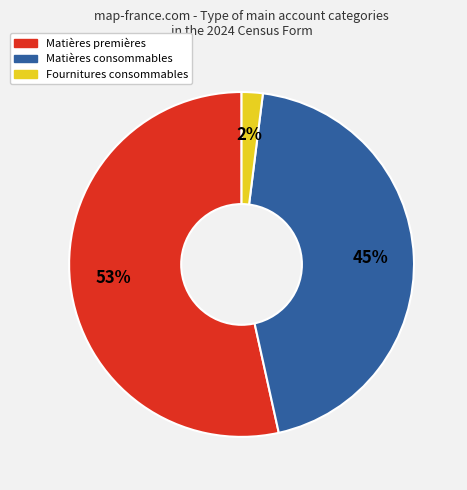

Rank the categories by value from highest to lowest.

Matières premières, Matières consommables, Fournitures consommables